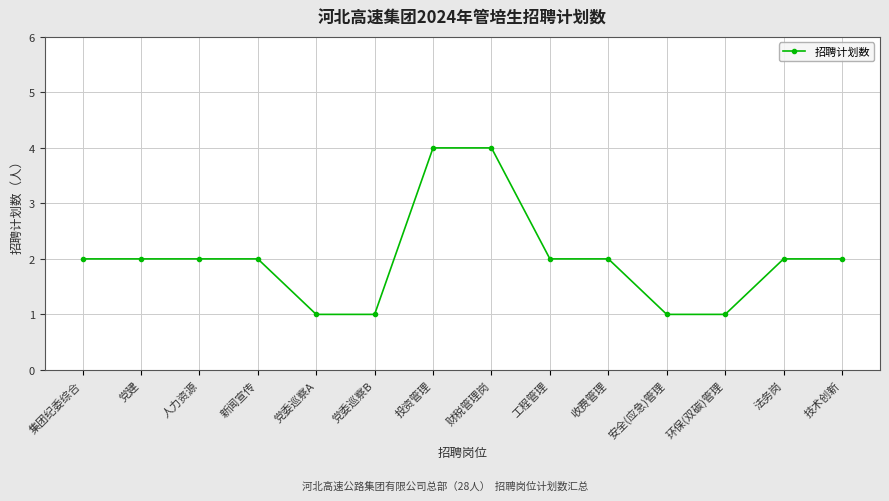

Count the values in the range 1 to 2.

12